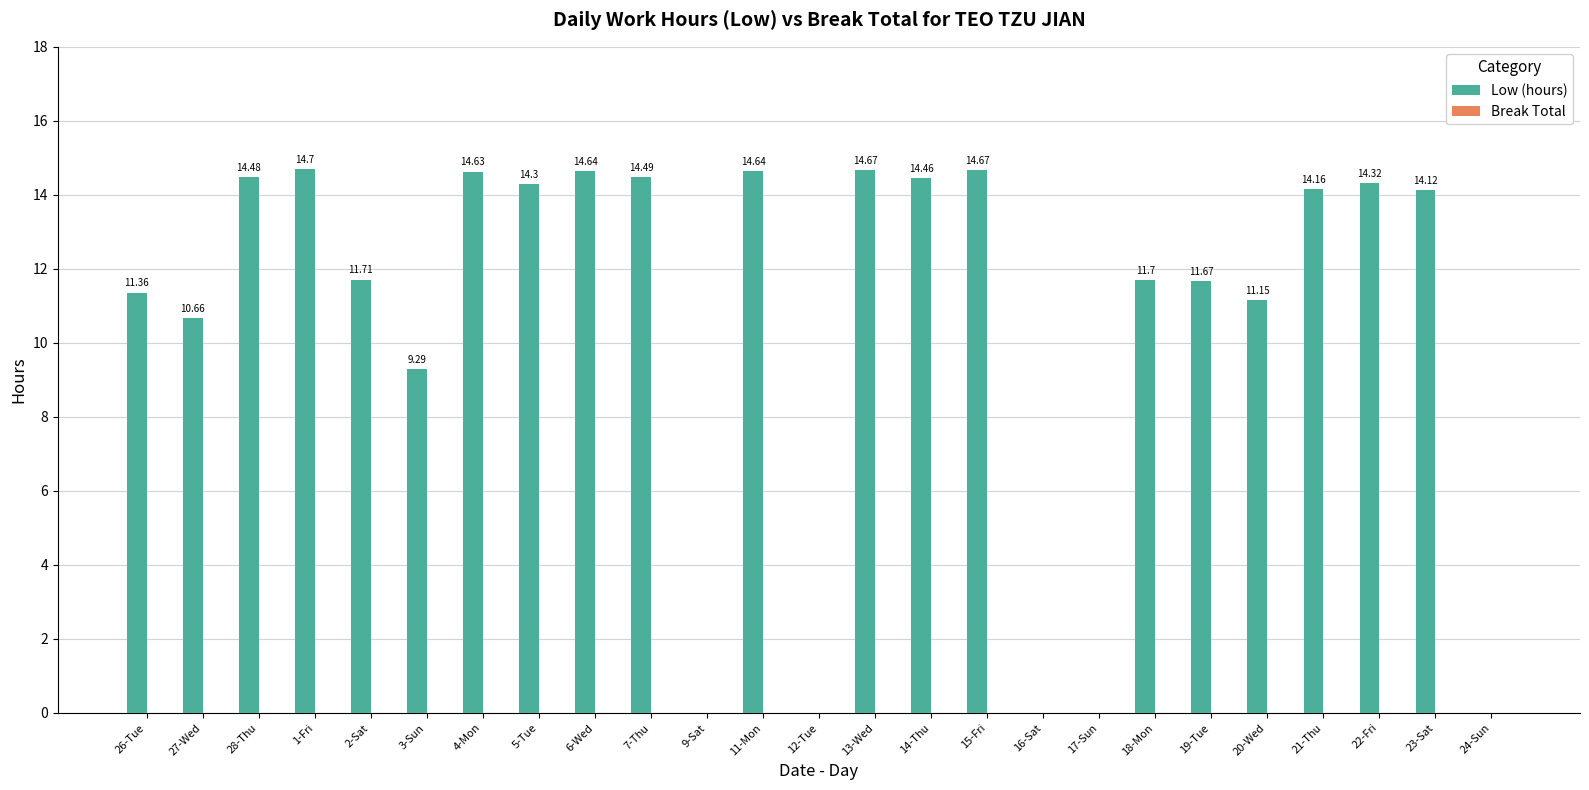

Are the bars grouped side by side (vs. stacked)?

No